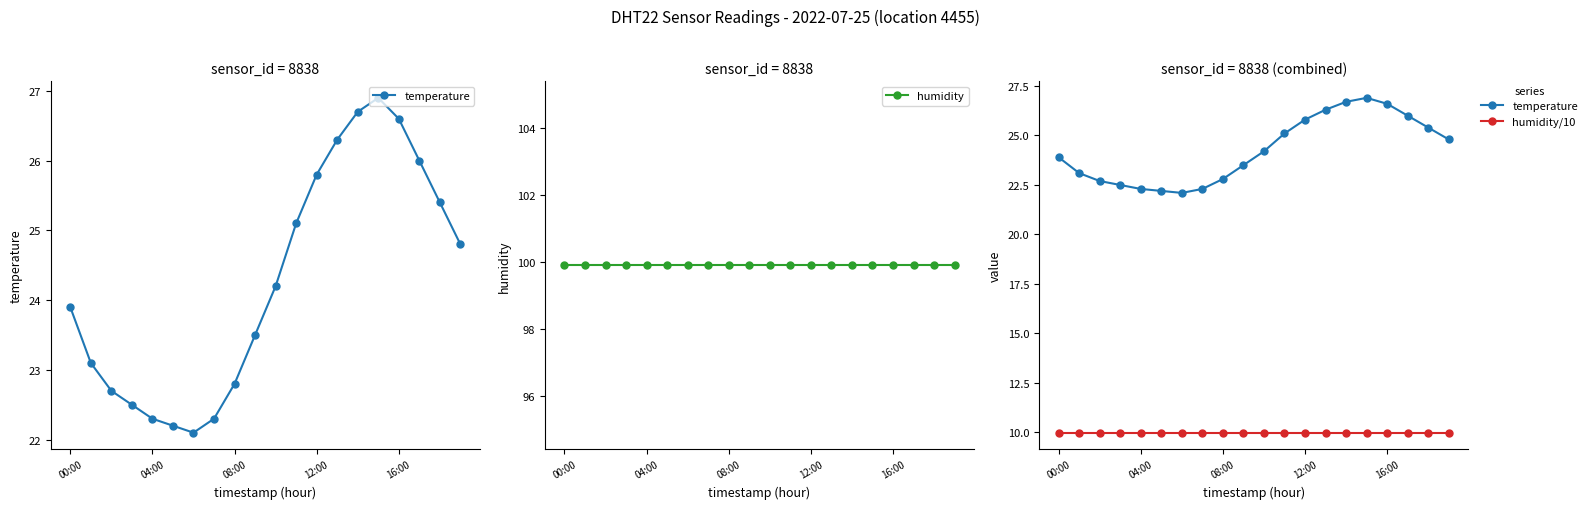

Which category has the highest value across all series?

00:00